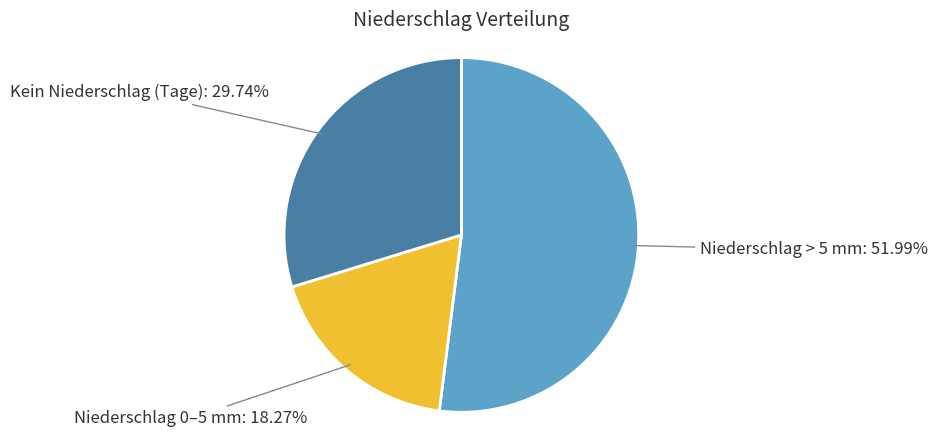

To the nearest percent, what is the average slice percentage?

33%